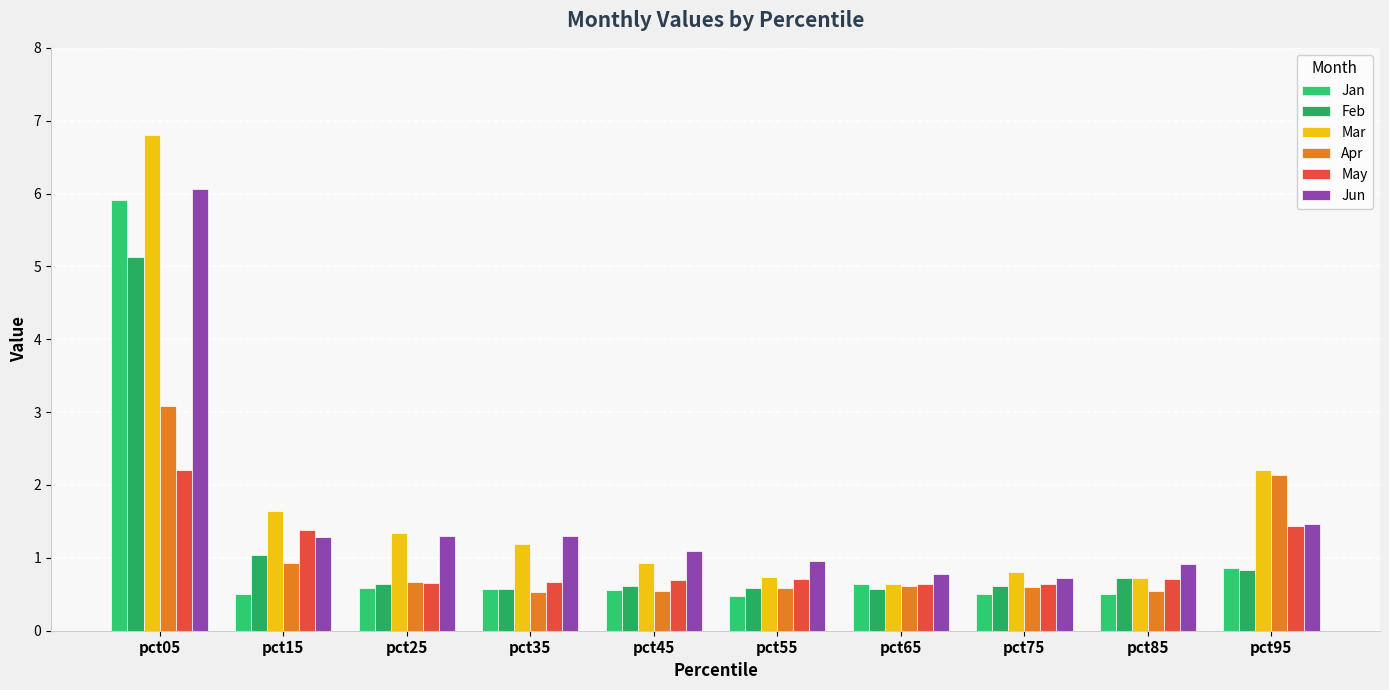

Which category has the highest value in the Mar series?

pct05